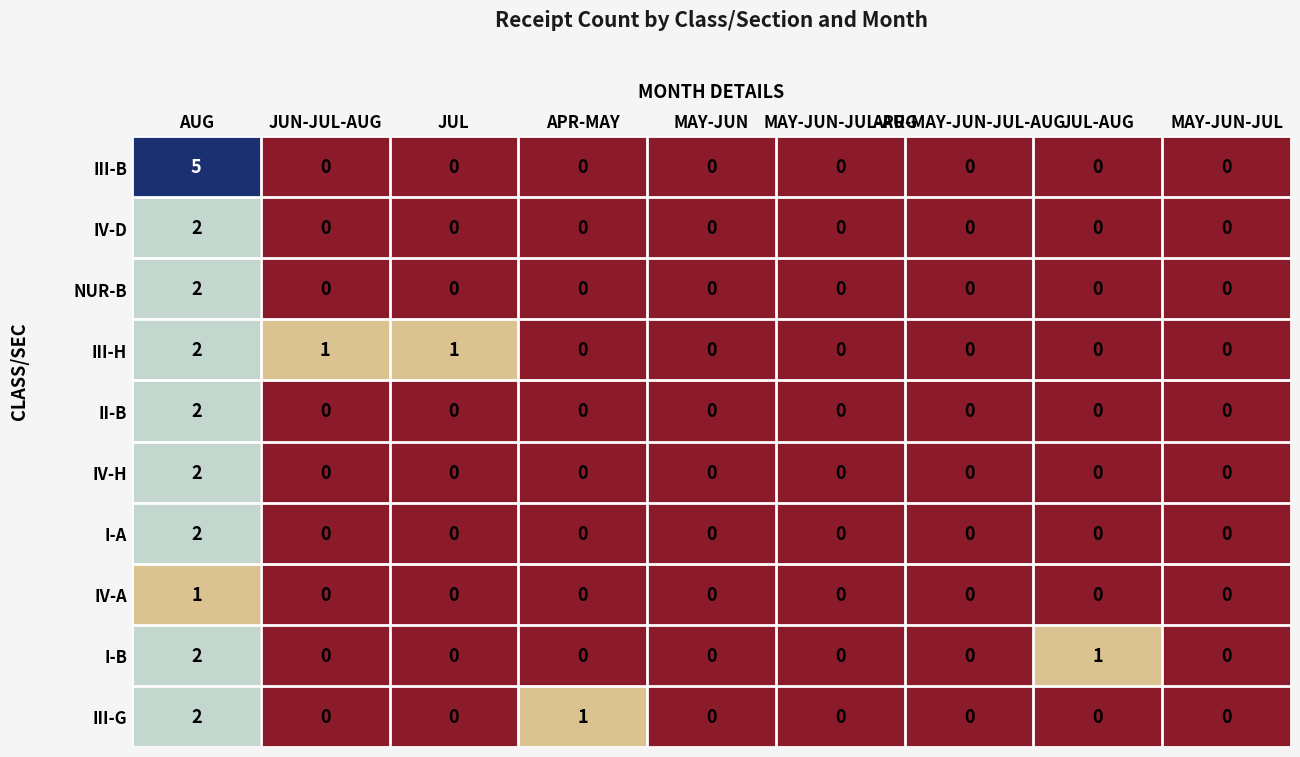

The IV-D series shows -1 at MAY-JUN-JUL-AUG. True or false?

False